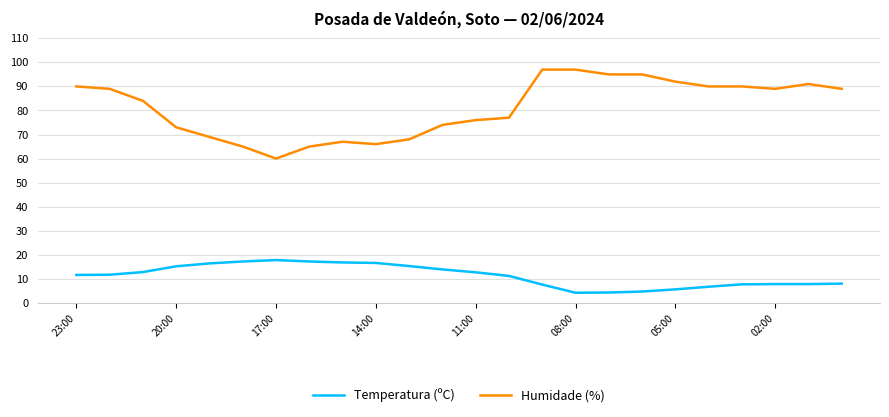

True or false: Humidade (%) and Temperatura (ºC) intersect in this chart.

False